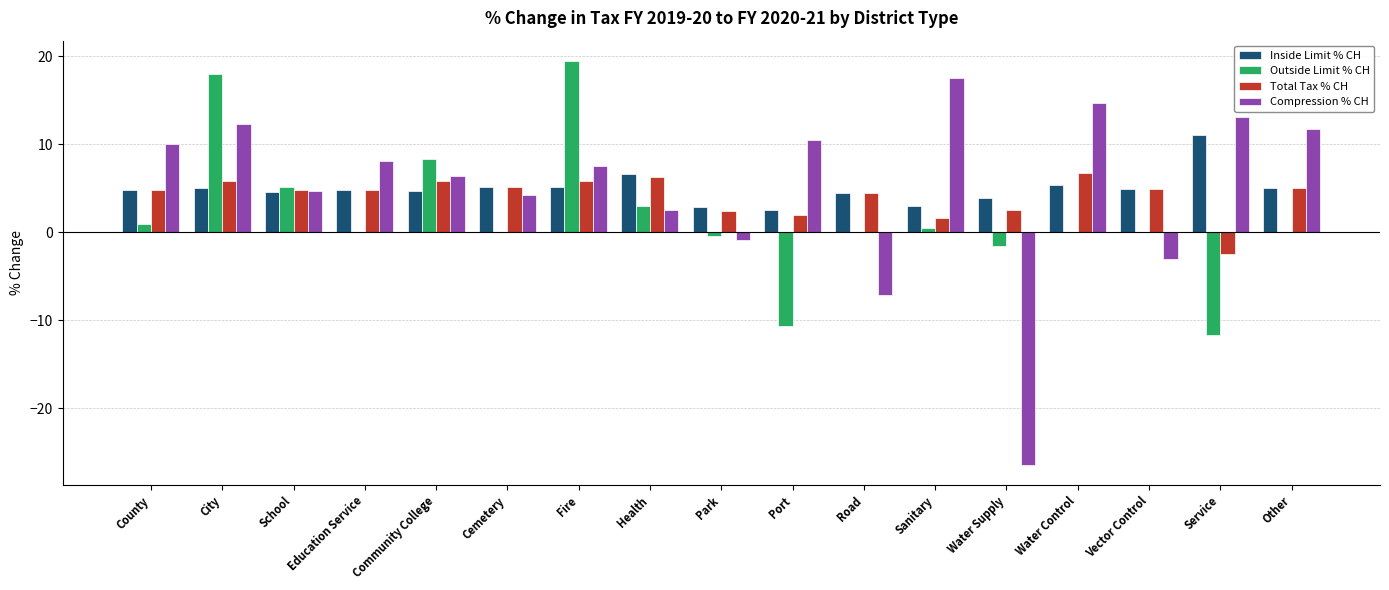

Which series changed the most between Community College and Vector Control?

Compression % CH